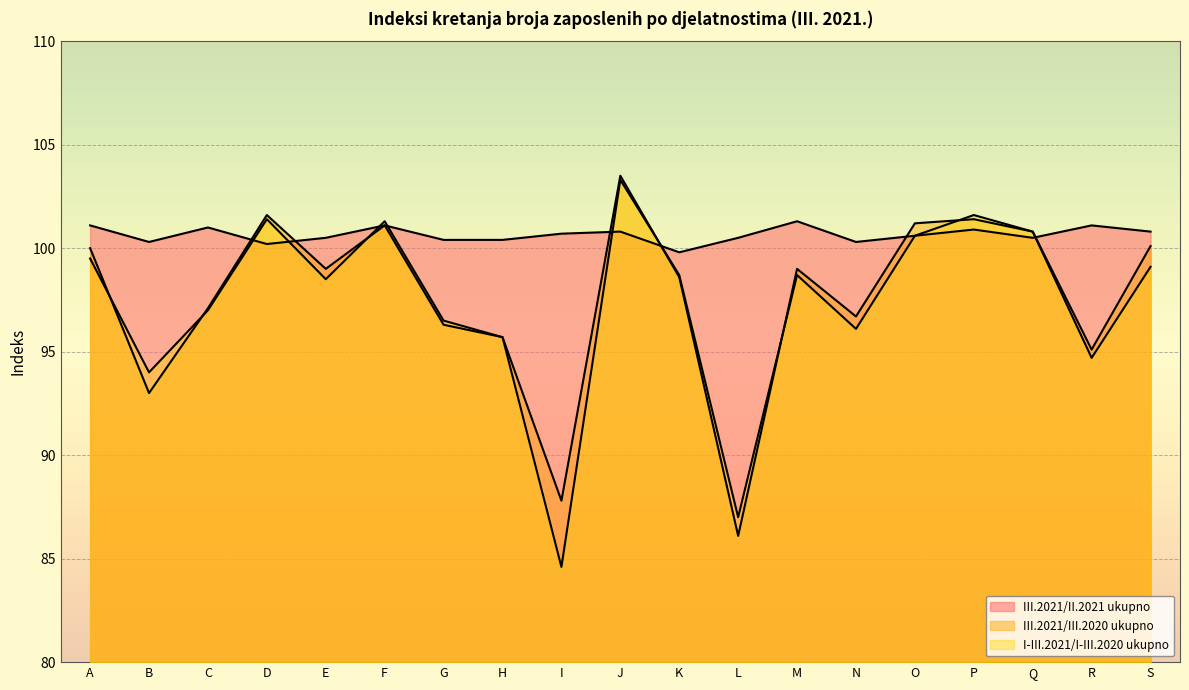

Does the chart display data point markers on the line(s)?

No